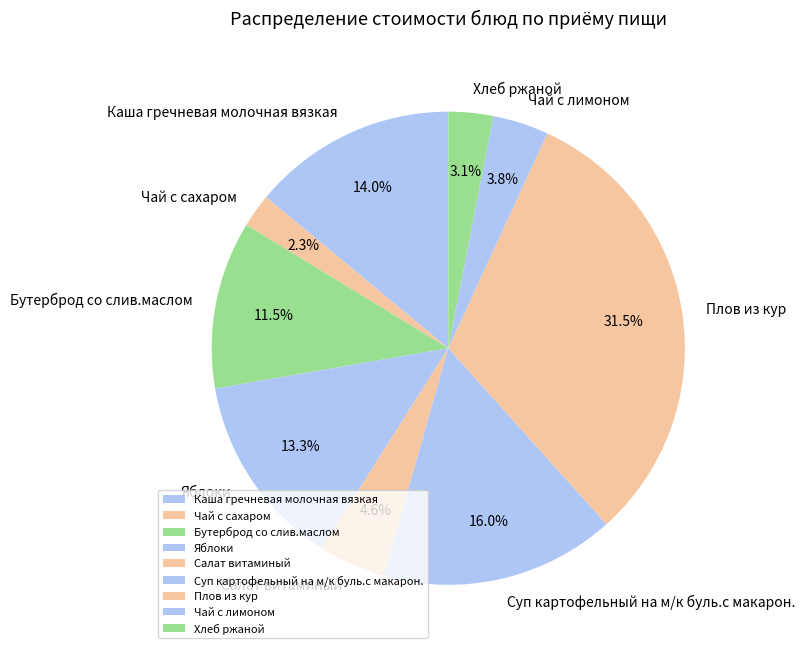

To the nearest percent, what percentage of the pie is Салат витаминый?

5%